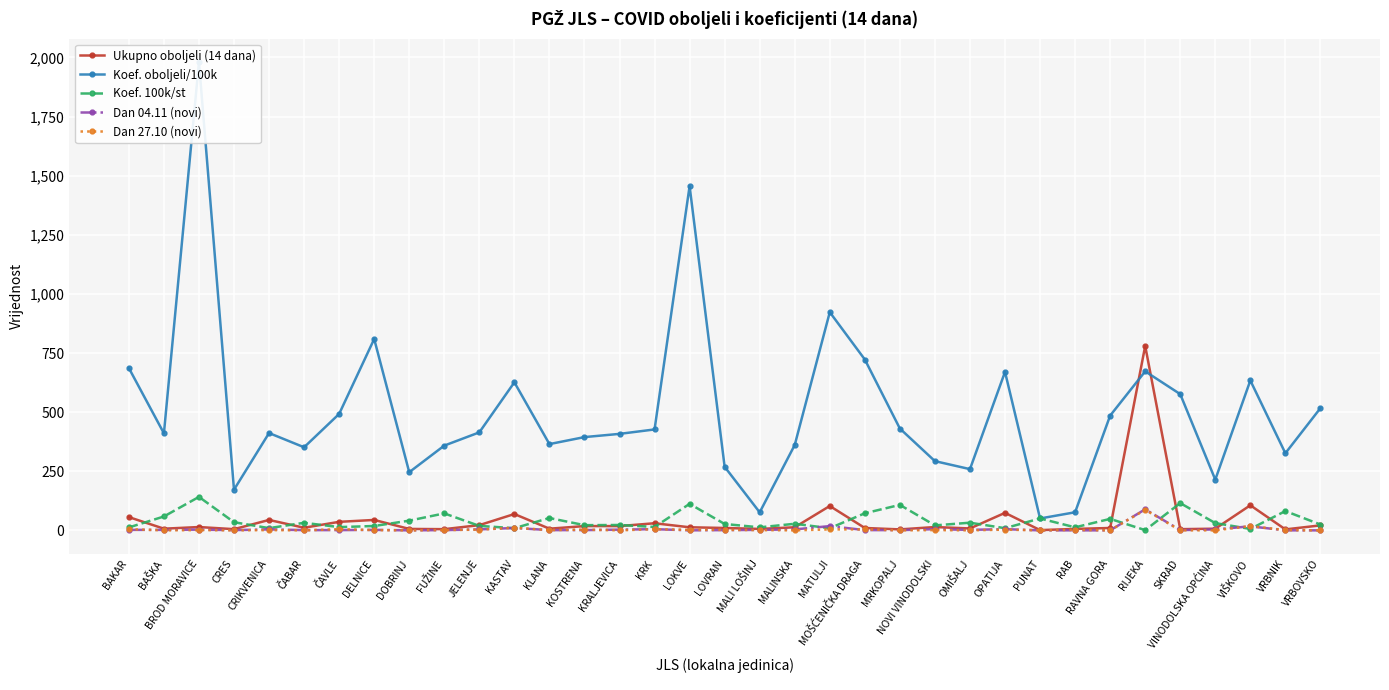

What is the value of the Dan 04.11 (novi) point at the 18th from the left?

1.0